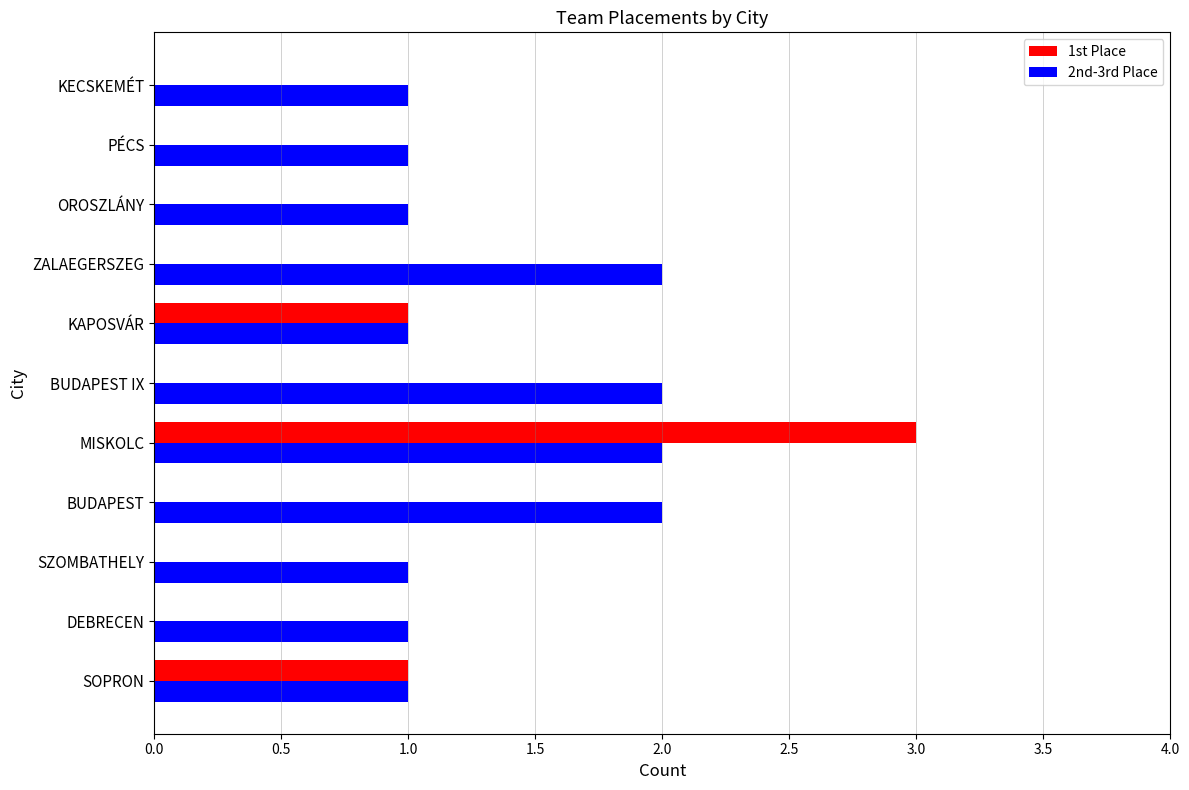

Which series changed the most between DEBRECEN and MISKOLC?

1st Place